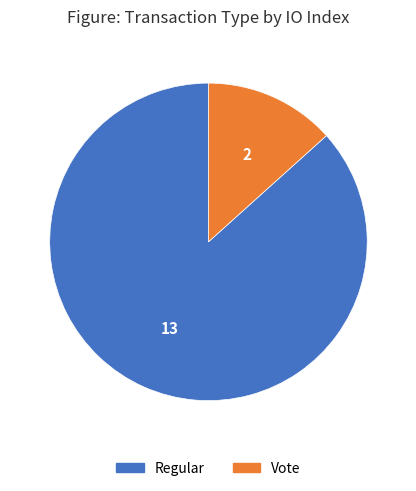

Which category has the biggest portion of the pie?

Regular